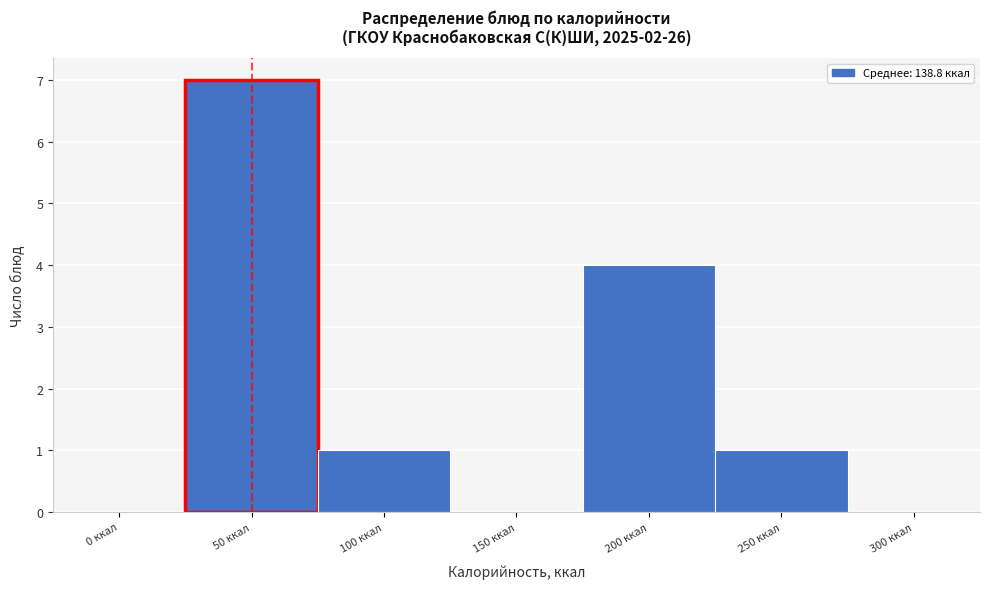

Reading left to right, transcribe all the data shown in this chart.

0 ккал=0	50 ккал=7	100 ккал=1	150 ккал=0	200 ккал=4	250 ккал=1	300 ккал=0